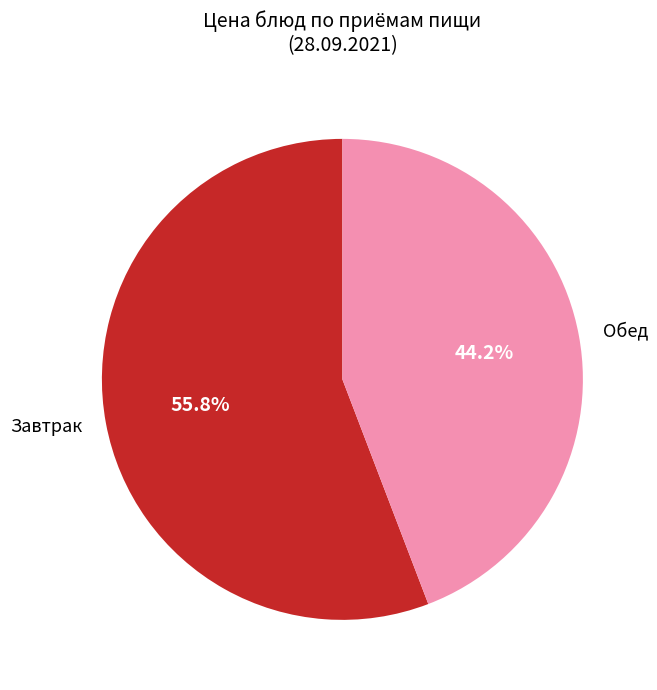

To the nearest percent, what is the average slice percentage?

50%